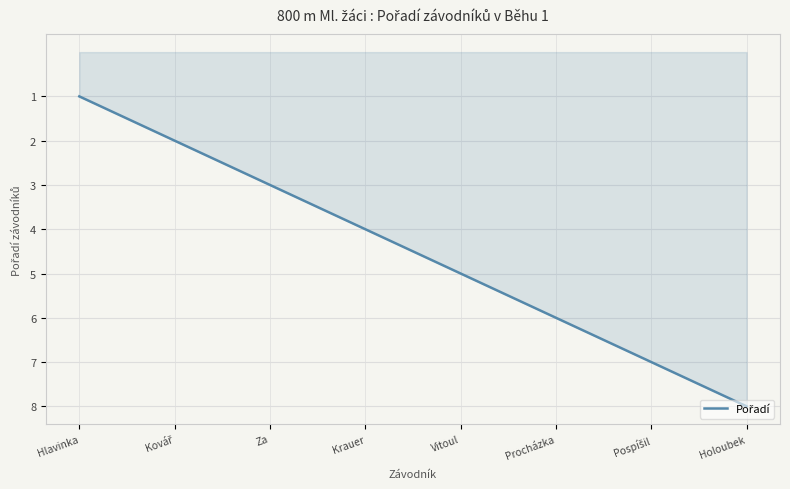

The chart shows a value of 1 at Krauer. True or false?

False